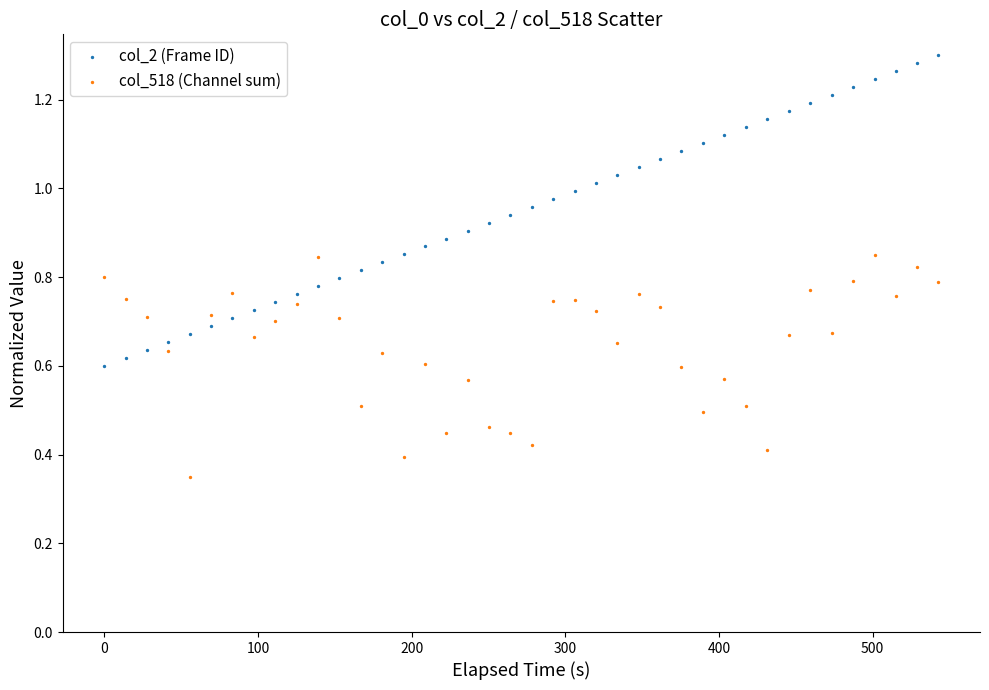

Which series has the widest spread of Y values?

col_2 (Frame ID)